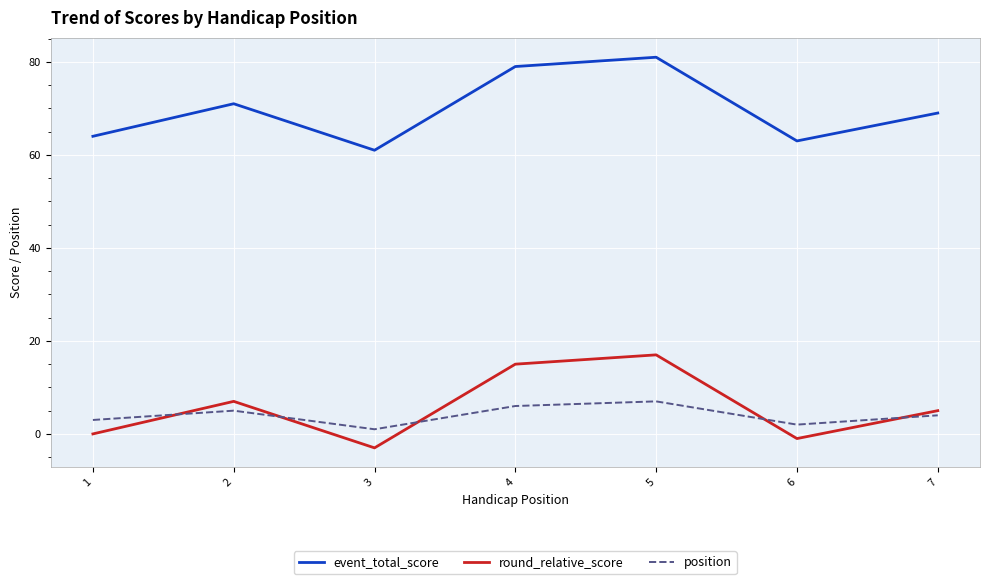

True or false: position and round_relative_score intersect in this chart.

True